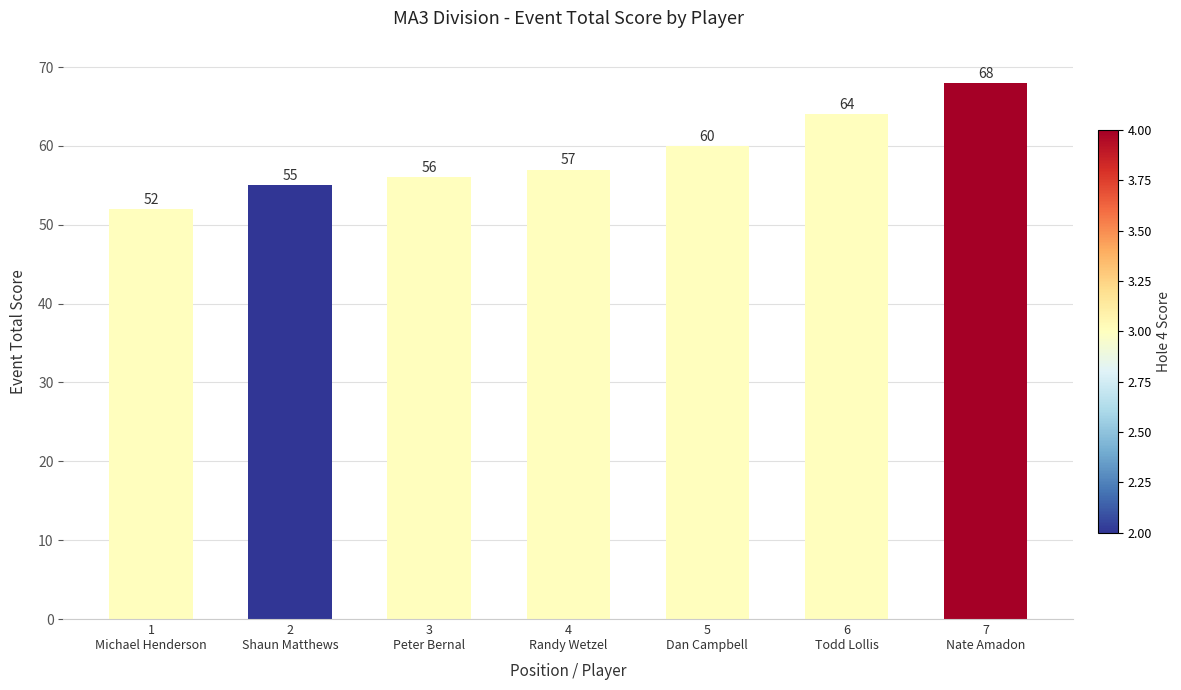

What is the maximum value shown in the chart?

68